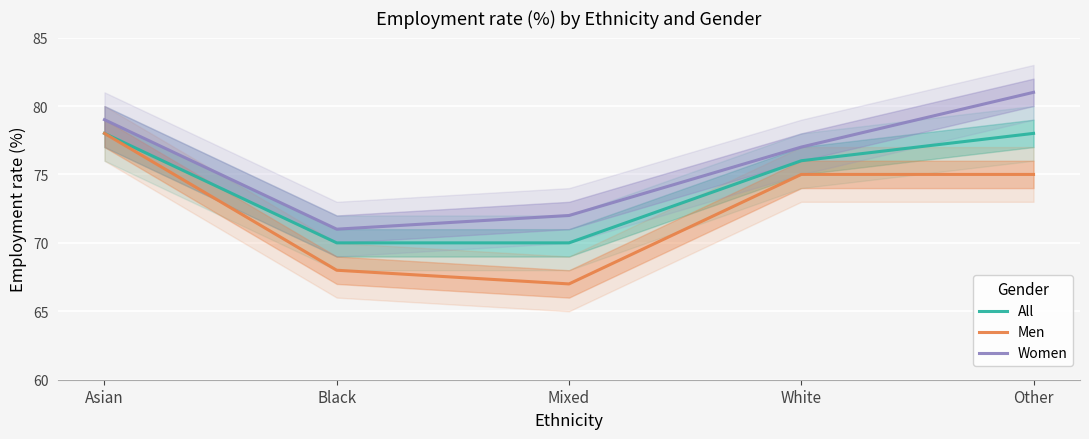

Which series has the largest total across all categories?

Women